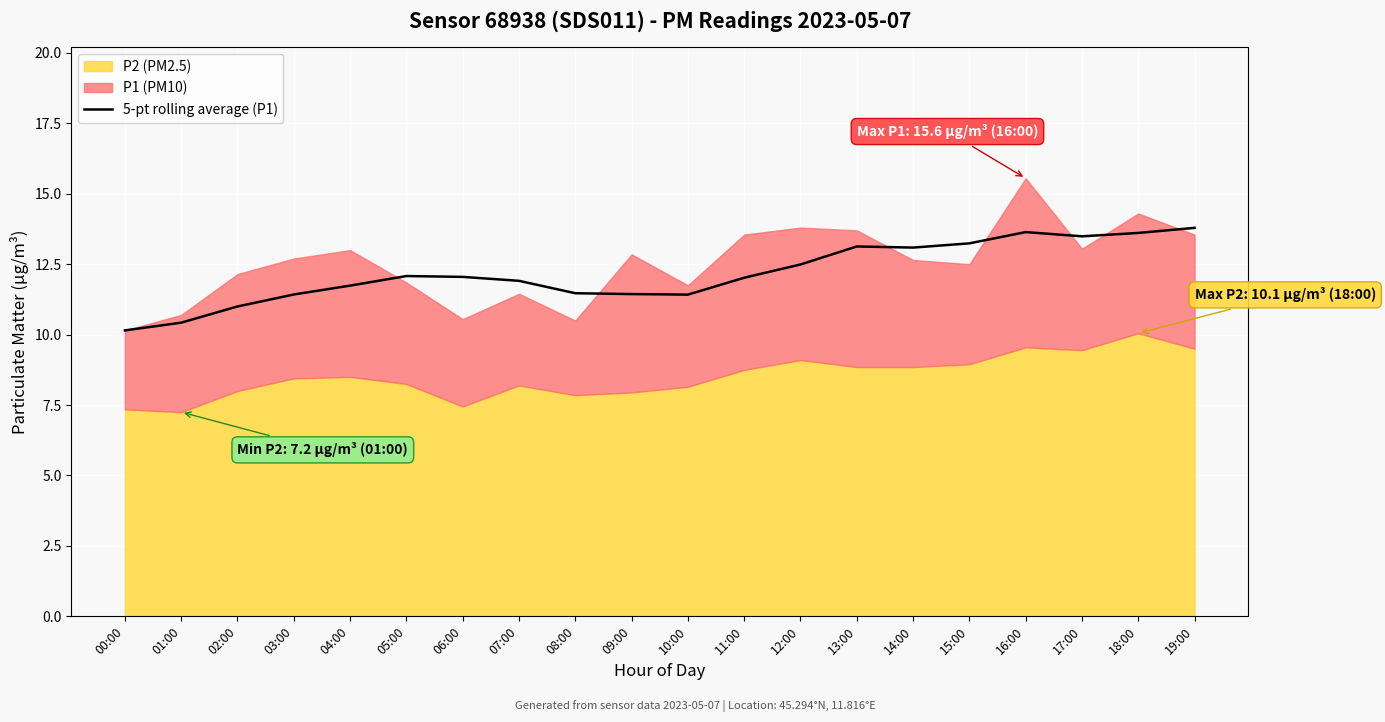

What is the minimum value for 5-pt rolling average (P1)?

10.2